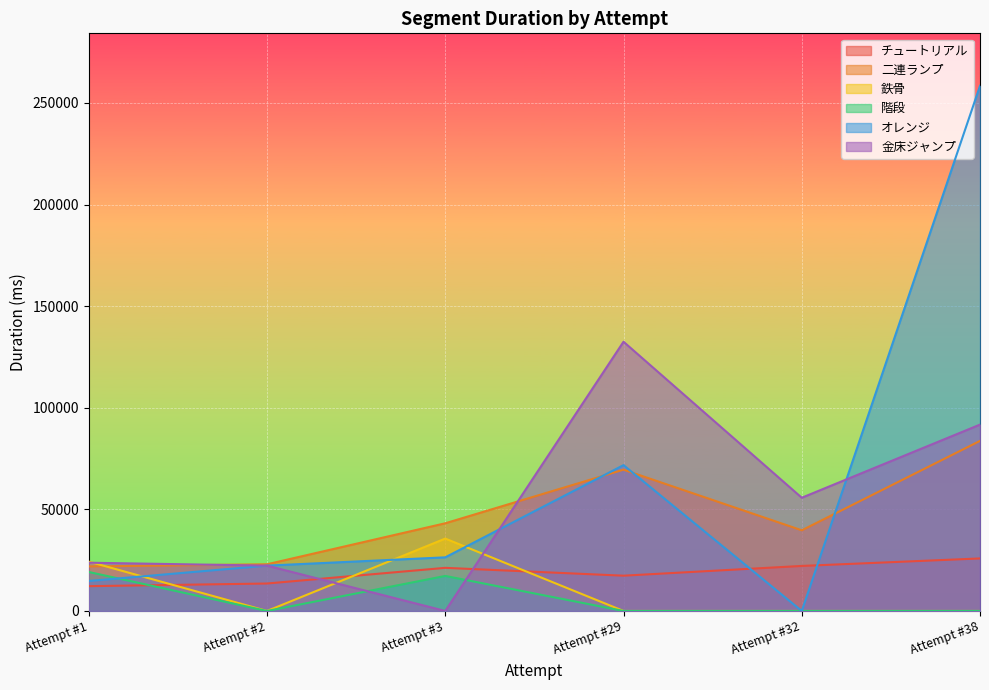

What is the value of the オレンジ point at the 4th from the left?

71756